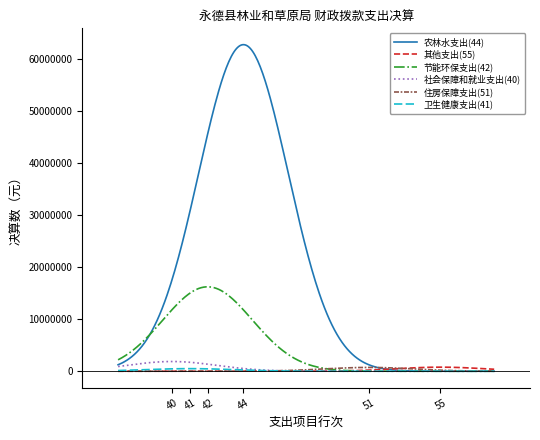

Which series has the largest total across all categories?

农林水支出(44)